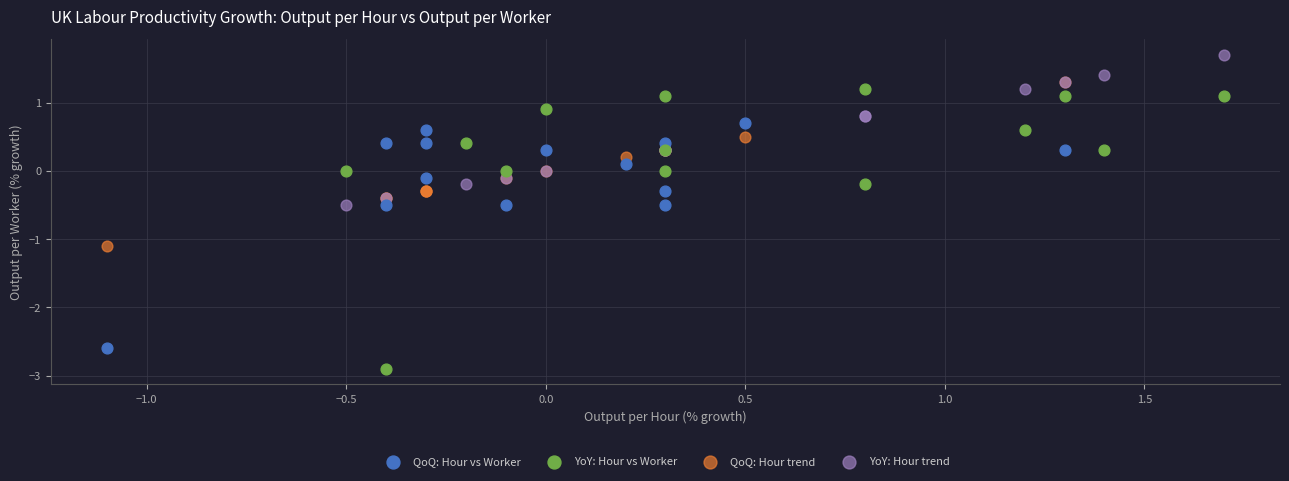

What are all the series names shown in the legend?

QoQ: Hour vs Worker, YoY: Hour vs Worker, QoQ: Hour trend, YoY: Hour trend